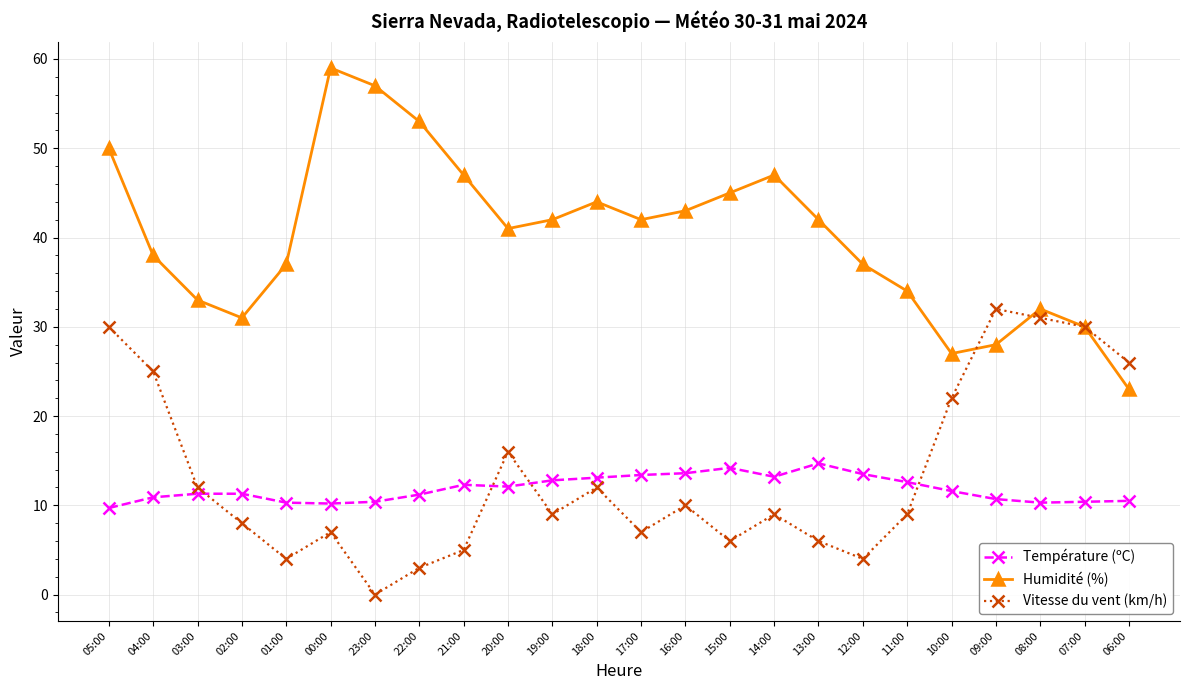

True or false: Humidité (%) has more than 1 interior local peaks.

True